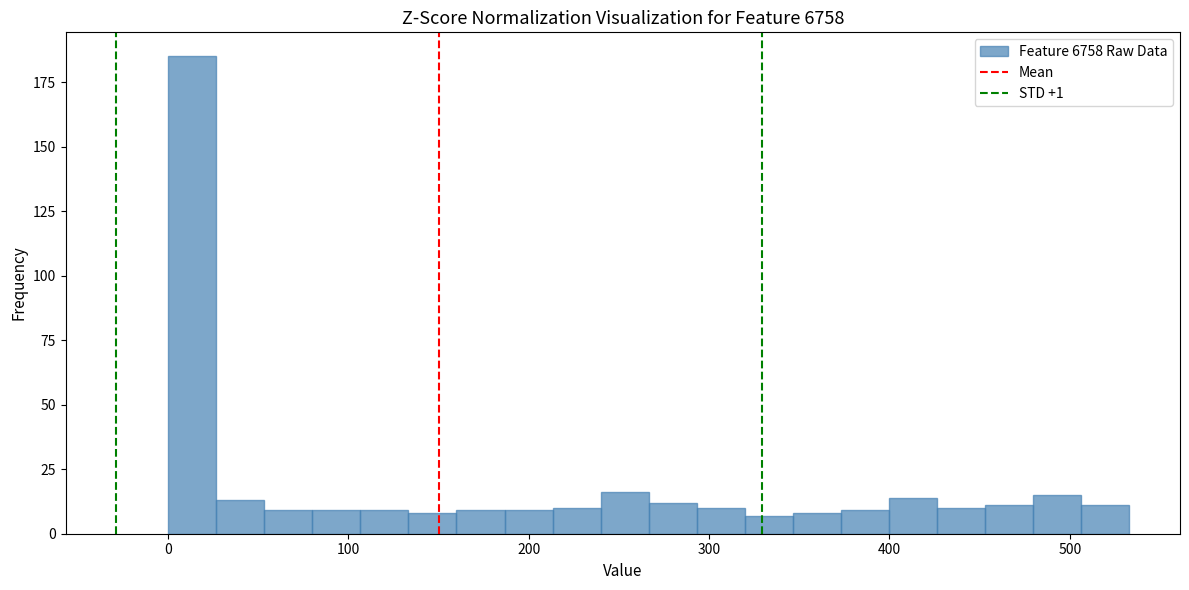

Around what value on the x-axis is the tallest bar? Give the approximate position of its centre, as read against the axis.

10